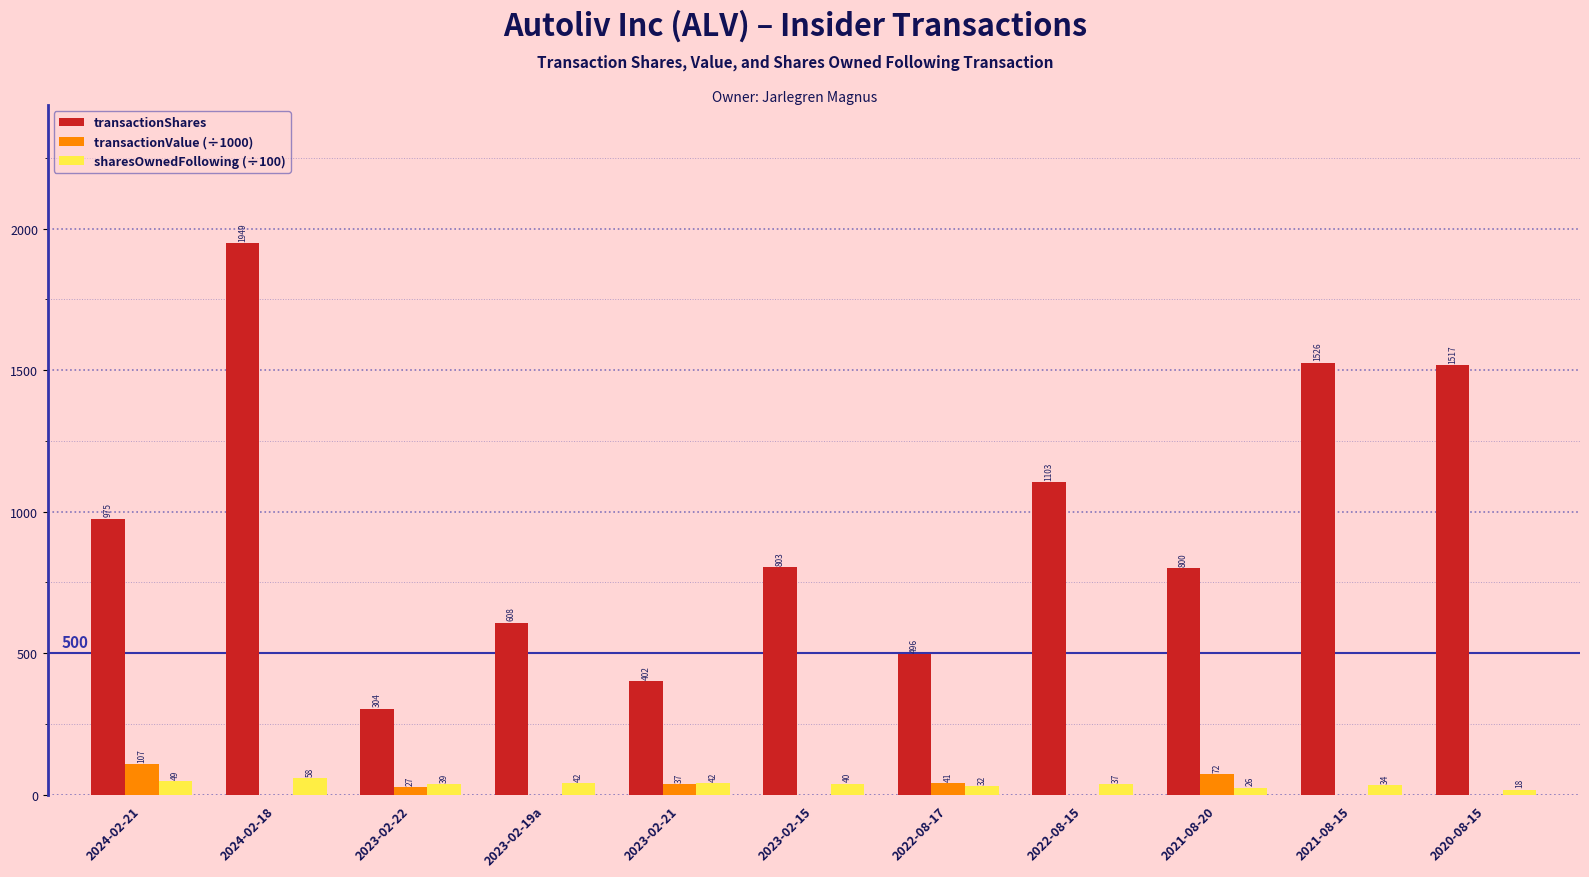

How many positive values does the transactionValue (÷1000) series have?

5